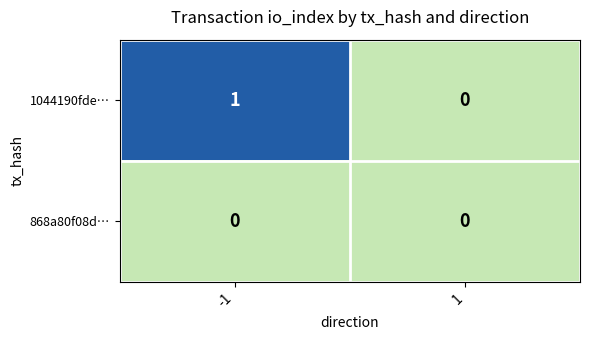

Reading right to left, list all the values displayed in this chart.

1044190fde…: 1=0	-1=1
868a80f08d…: 1=0	-1=0